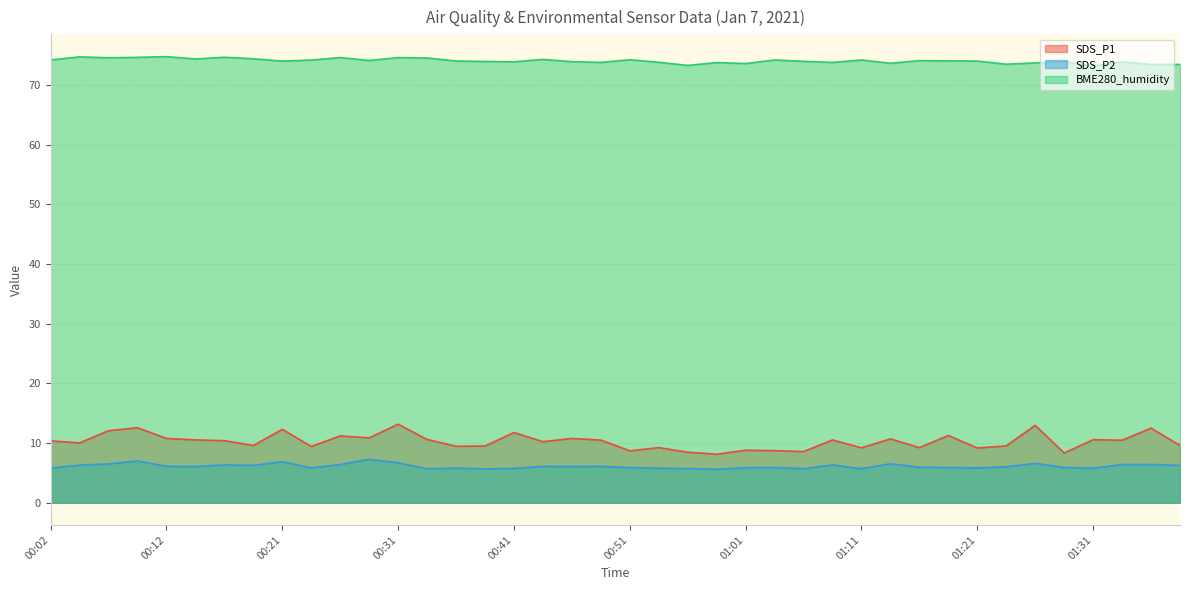

List the labels in order of BME280_humidity value, smallest first.

01:31, 00:56, 01:36, 01:39, 01:24, 01:01, 01:14, 01:26, 00:59, 00:48, 01:09, 00:54, 01:34, 00:41, 00:46, 01:29, 00:39, 01:06, 00:21, 01:21, 00:36, 01:19, 01:16, 00:29, 00:24, 00:02, 01:04, 01:11, 00:51, 00:44, 00:14, 00:19, 00:34, 00:07, 00:26, 00:31, 00:09, 00:16, 00:04, 00:12